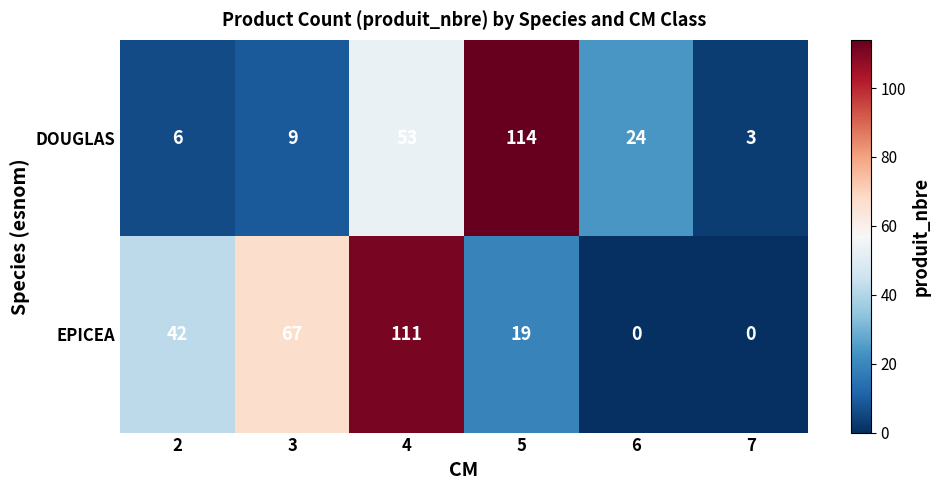

What is the maximum value shown in the chart?

114